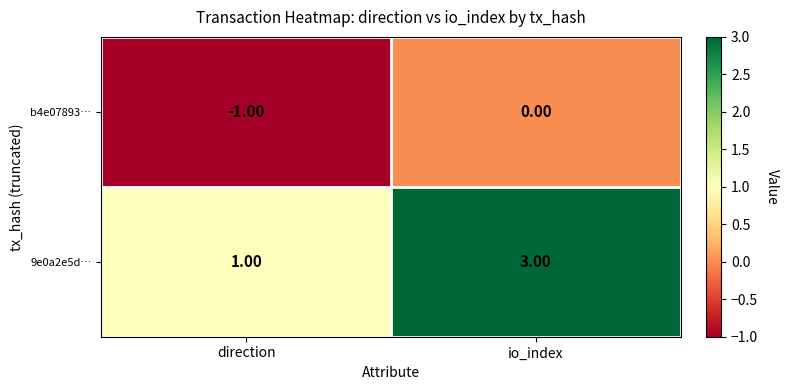

At which label is 9e0a2e5d… closest to 2?

direction